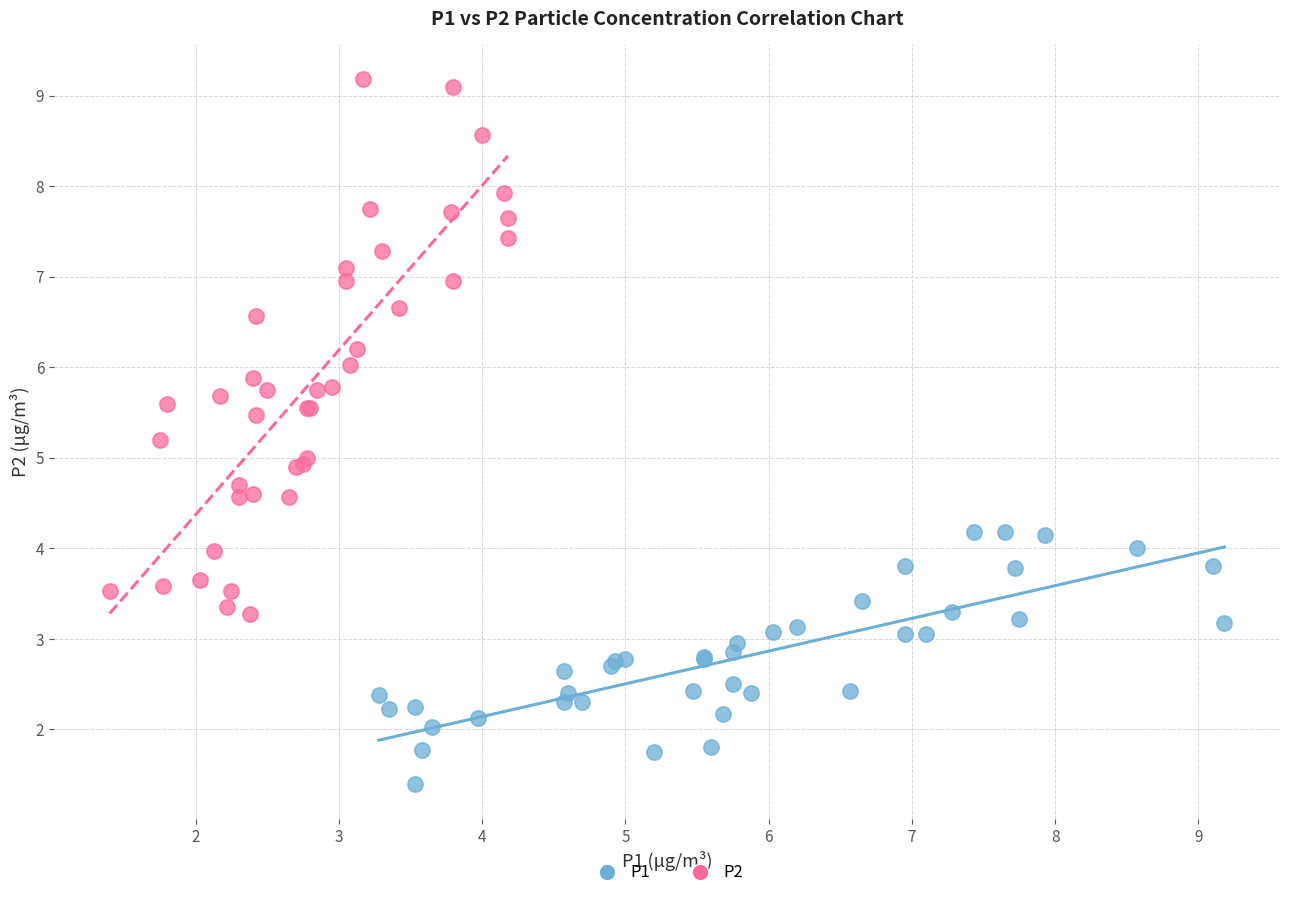

Which series has the widest spread of Y values?

P2